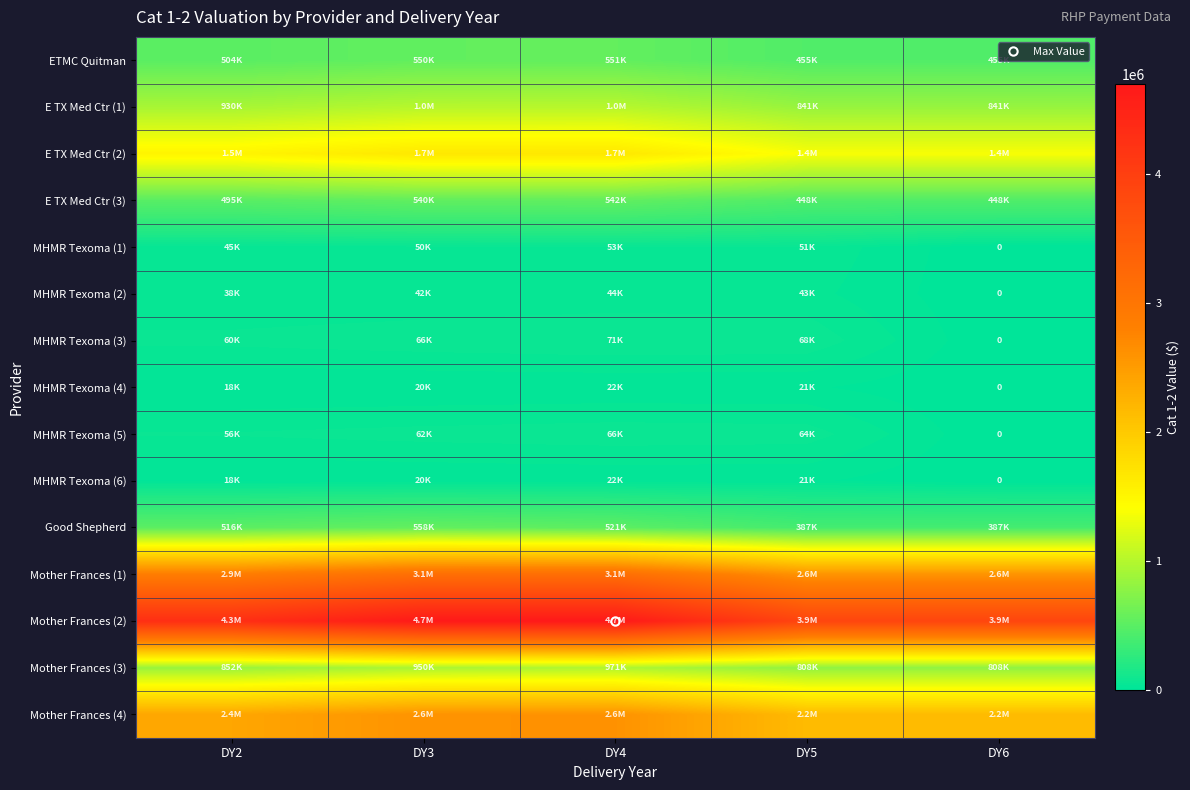

What is the sum of the Mother Frances (1) values at DY3 and DY2?

5979260.0